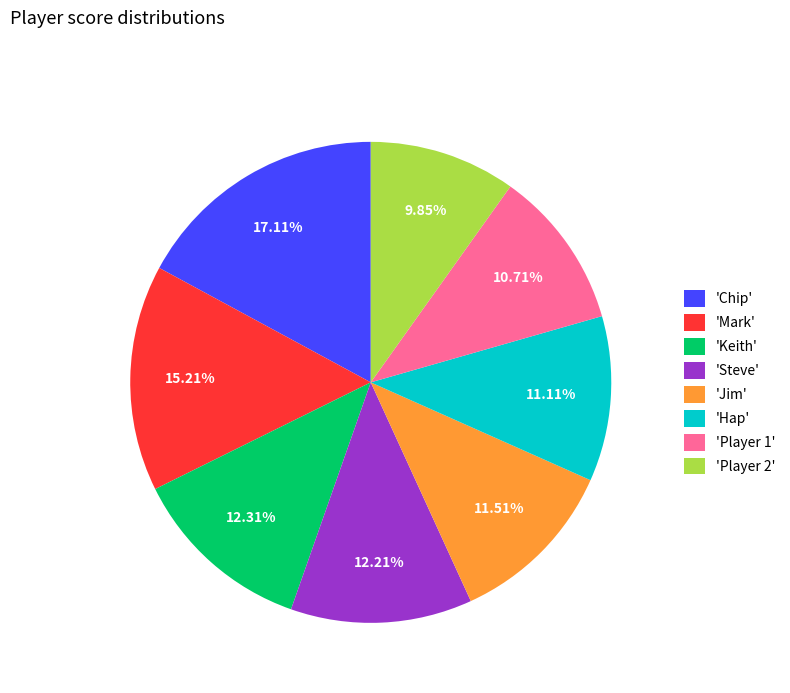

Approximately how many times larger is the value at 'Player 1' compared to 'Keith'?

0.9